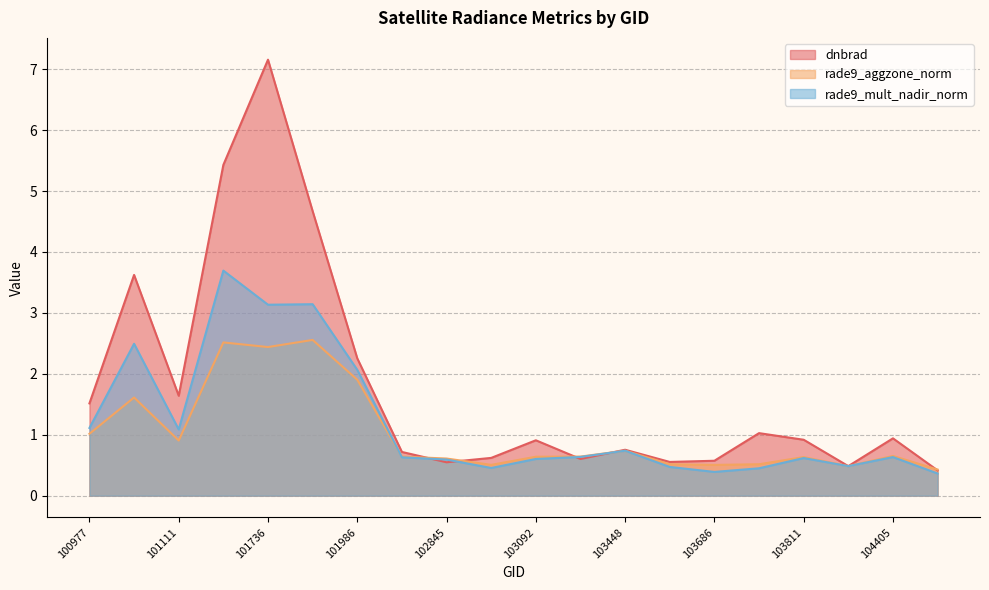

Which series has the largest range (max minus min)?

dnbrad